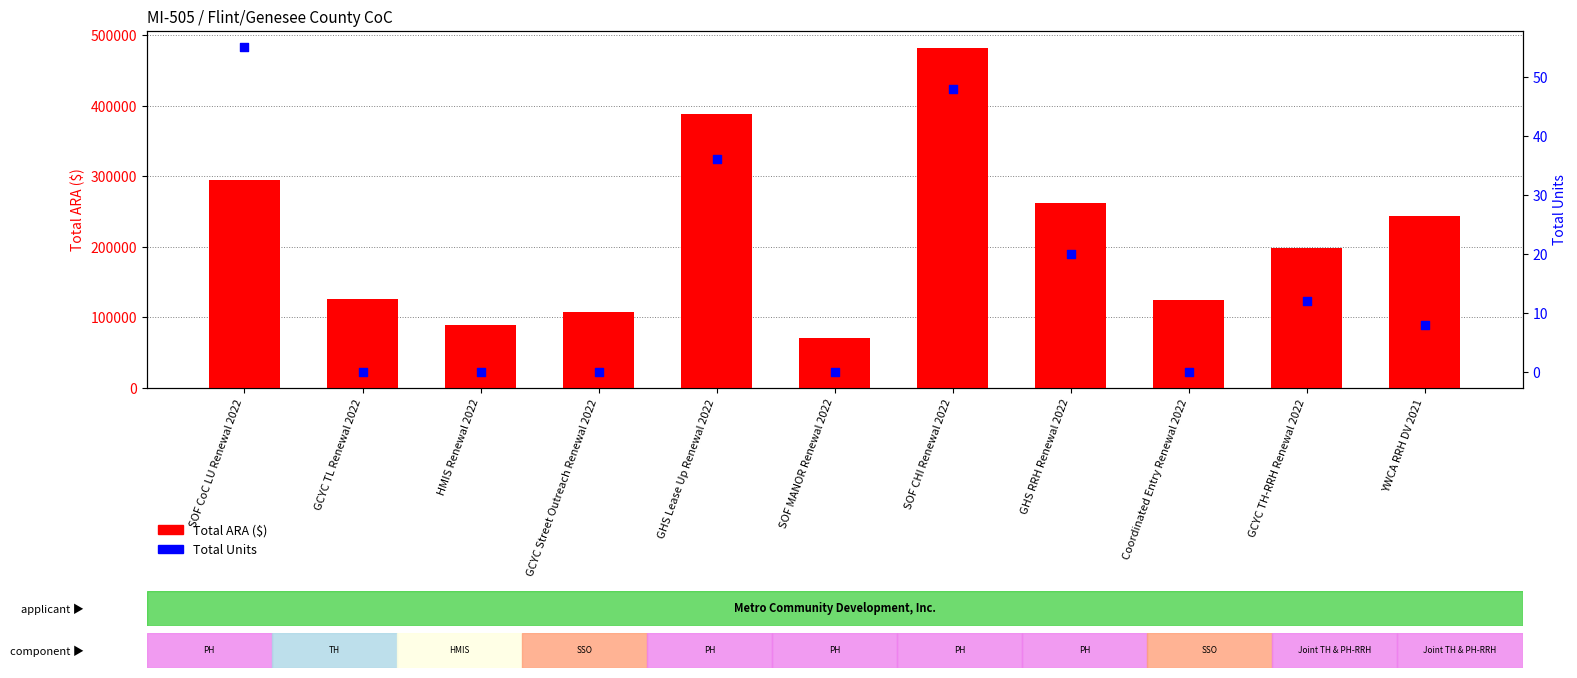

Which series has the largest Y range (max minus min)?

Total ARA ($)